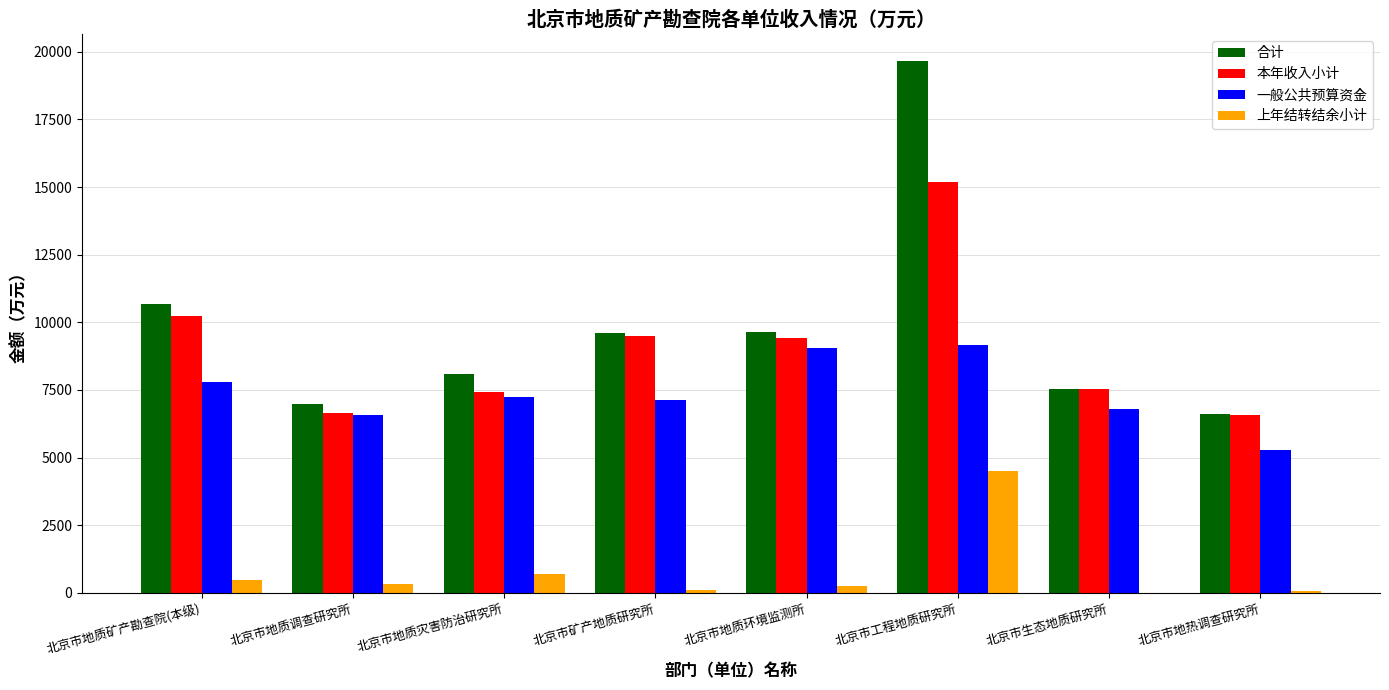

Which series changed the most between 北京市地质矿产勘查院(本级) and 北京市地质灾害防治研究所?

本年收入小计